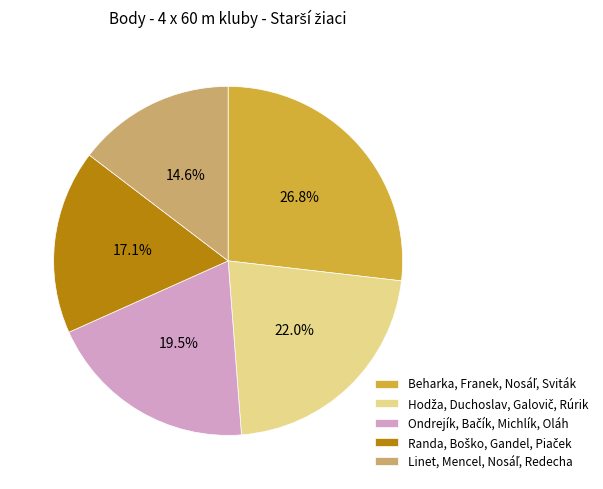

Is there any slice that represents more than half of the pie?

No